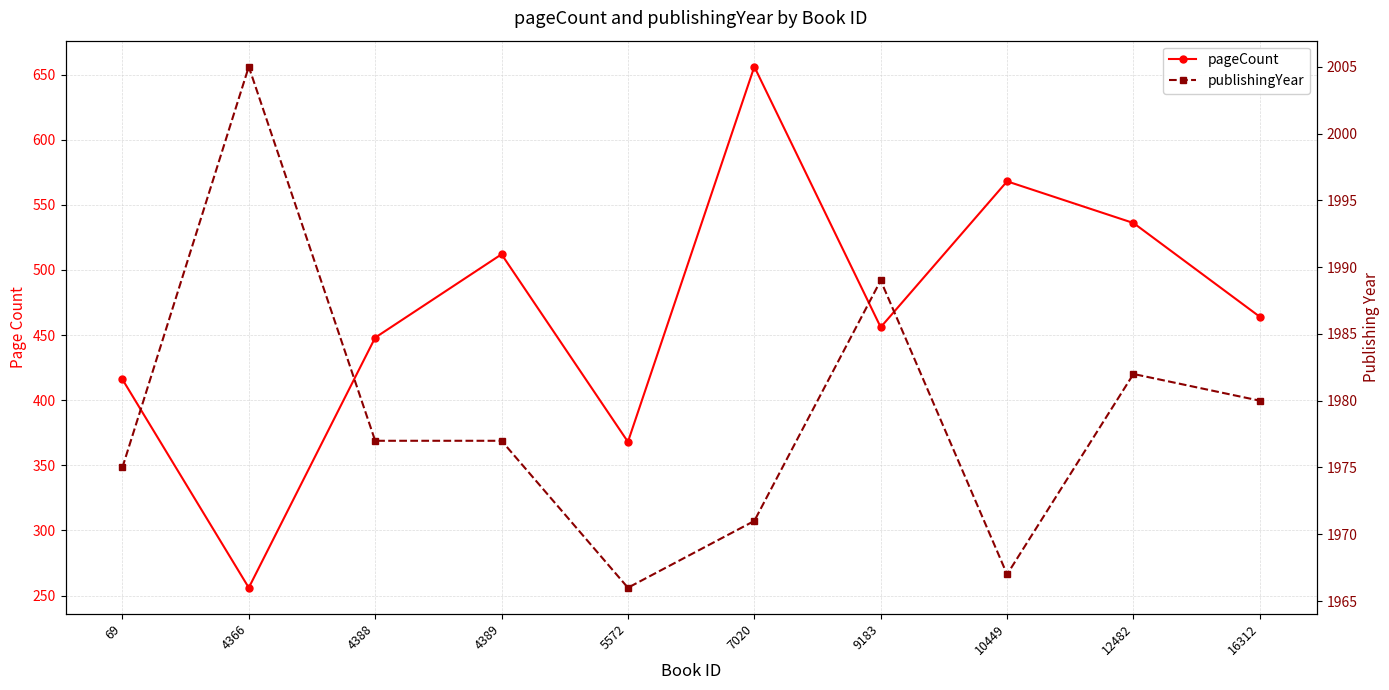

True or false: publishingYear and pageCount intersect in this chart.

False